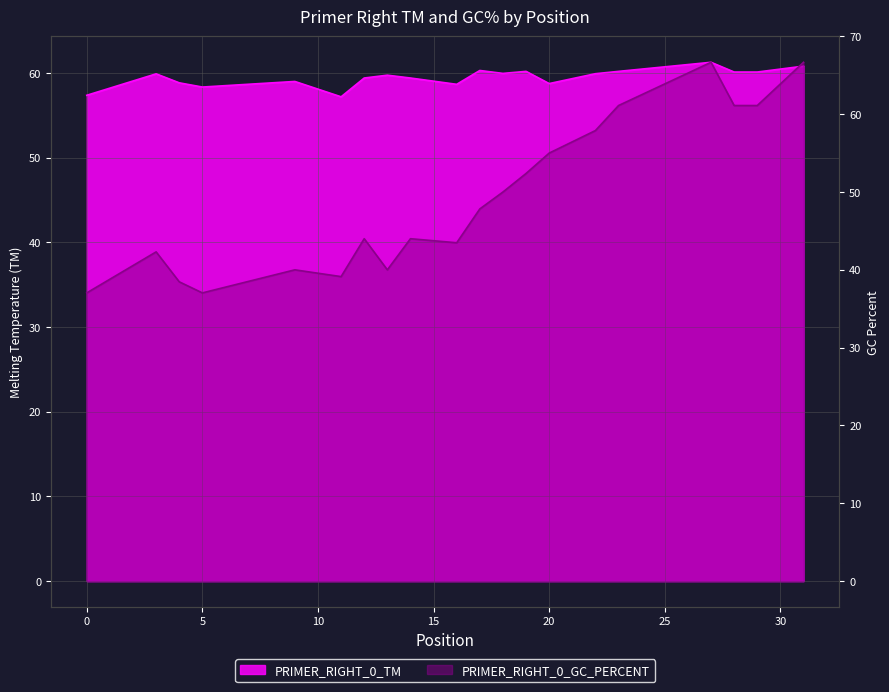

What is the difference between the PRIMER_RIGHT_0_GC_PERCENT values at 11 and 0?

2.1